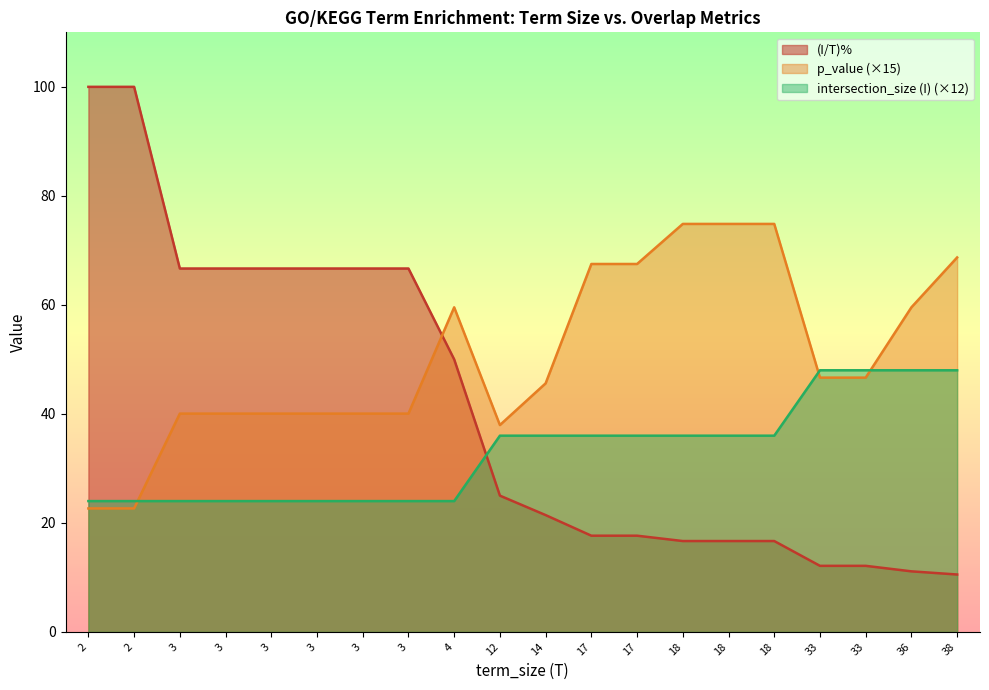

What are all the series names shown in the legend?

(I/T)%, p_value (×15), intersection_size (I) (×12)